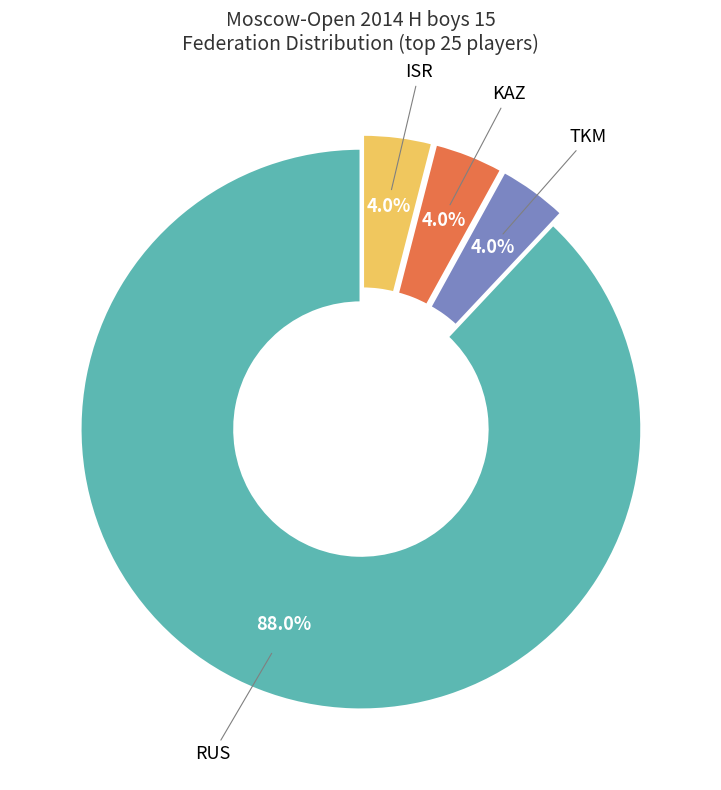

Is there any slice that represents more than half of the pie?

Yes